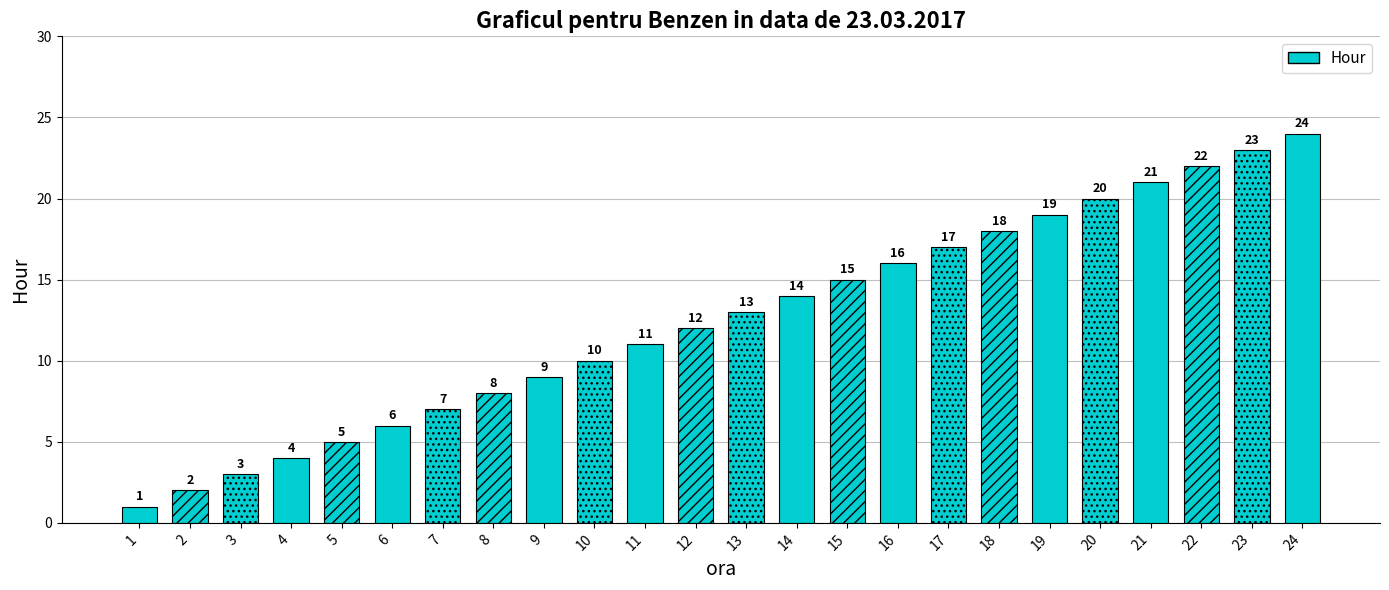

Are the bars horizontal?

No